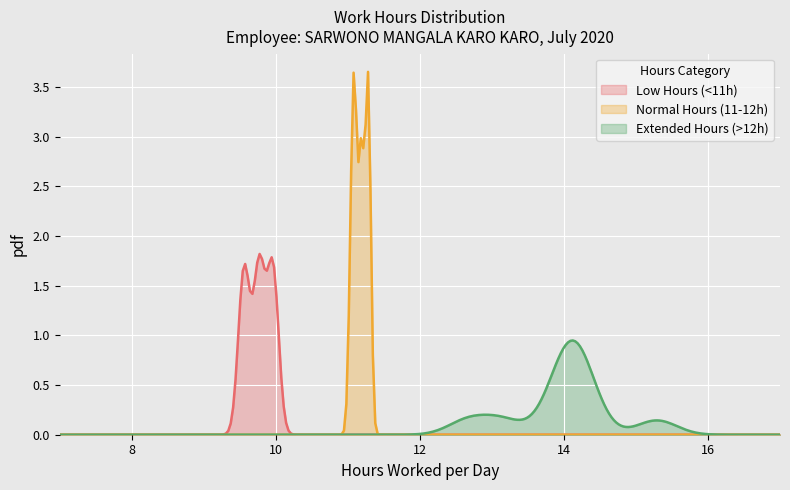

Rank the series by their maximum value, from highest to lowest.

Normal Hours (11-12h), Low Hours (<11h), Extended Hours (>12h)